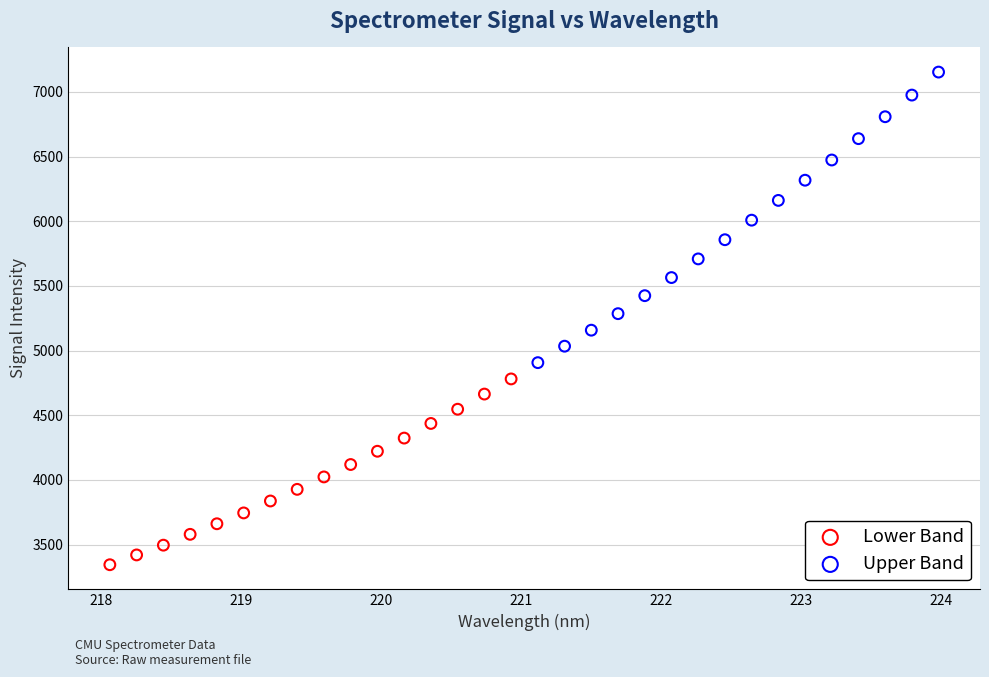

Which series has the widest spread of Y values?

Upper Band